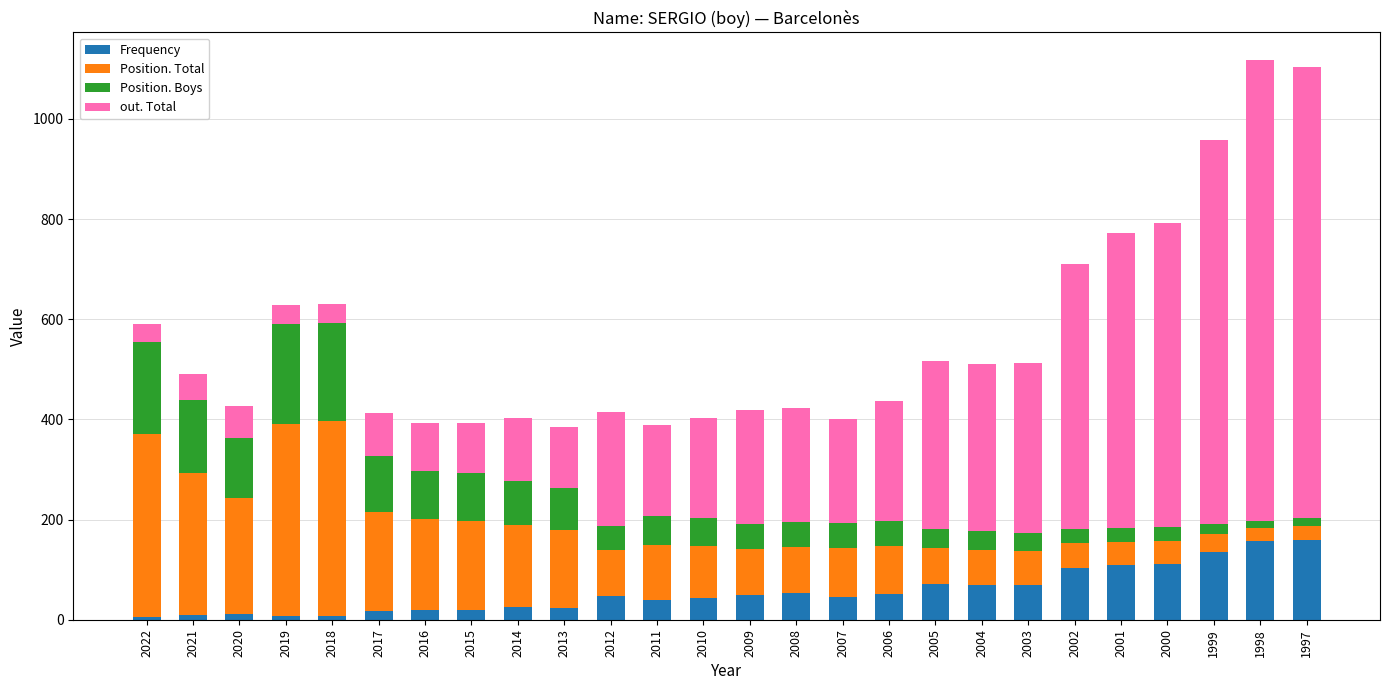

What is the total value across all series at 2012?

415